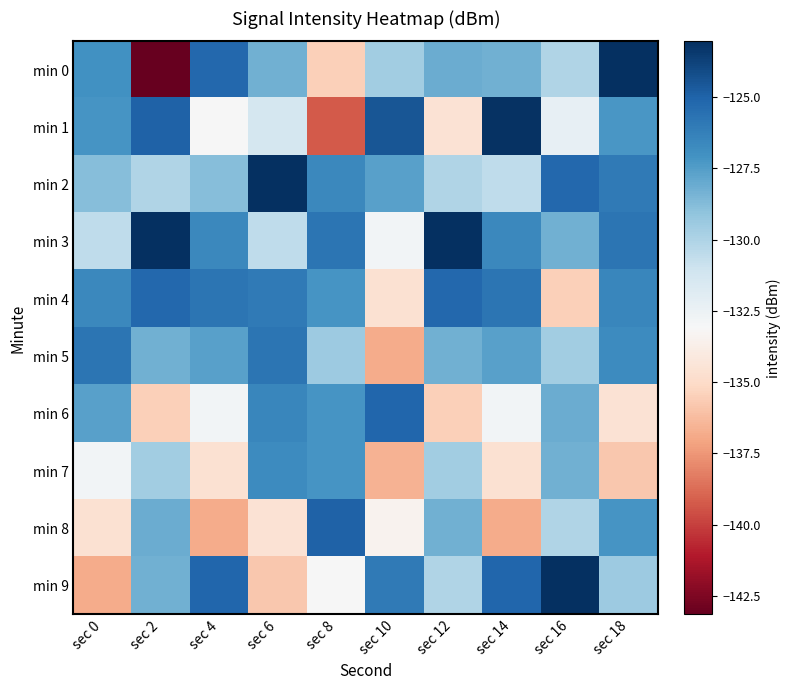

List the series in order of their peak value, highest first.

min 0, min 2, min 3, min 9, min 1, min 8, min 6, min 4, min 5, min 7